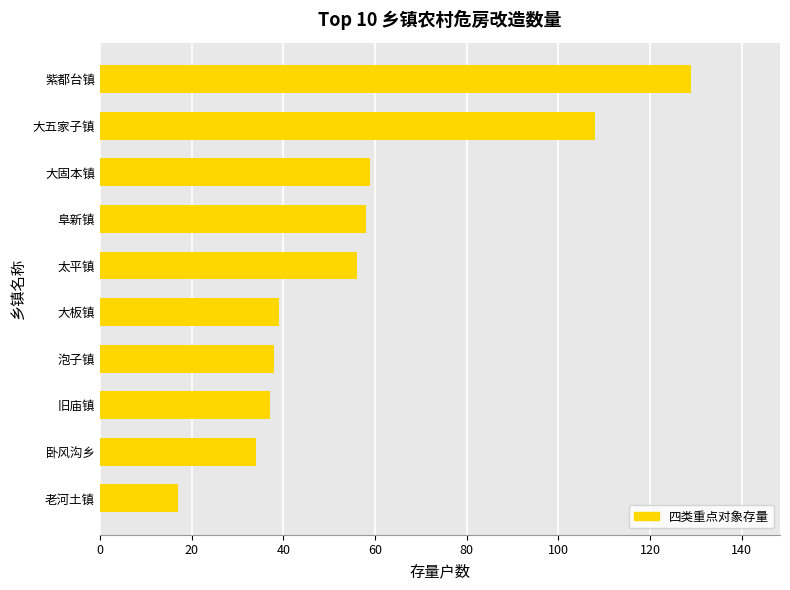

What is the difference between the values at 大固本镇 and 紫都台镇?

70